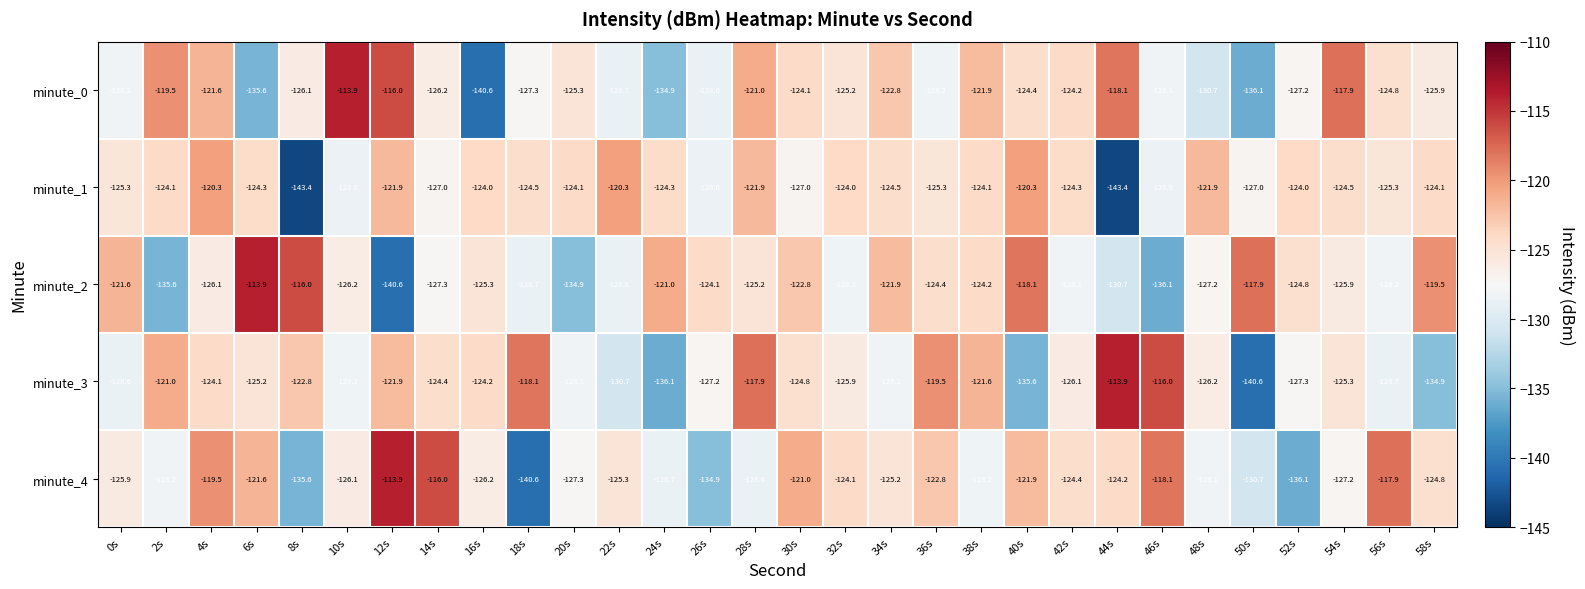

Read the minute_0 value at 52s.

-127.2